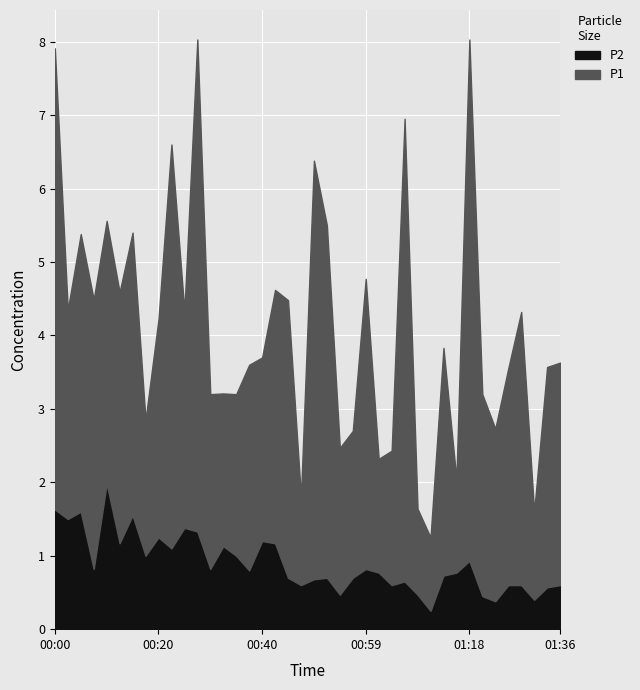

Rank the series at 00:05 from highest to lowest value.

P1, P2